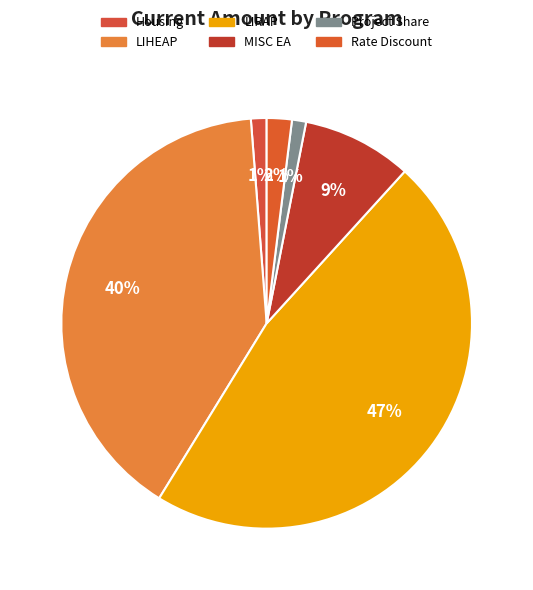

What is the change in value from LIRAP to Project Share?

-1004709.4